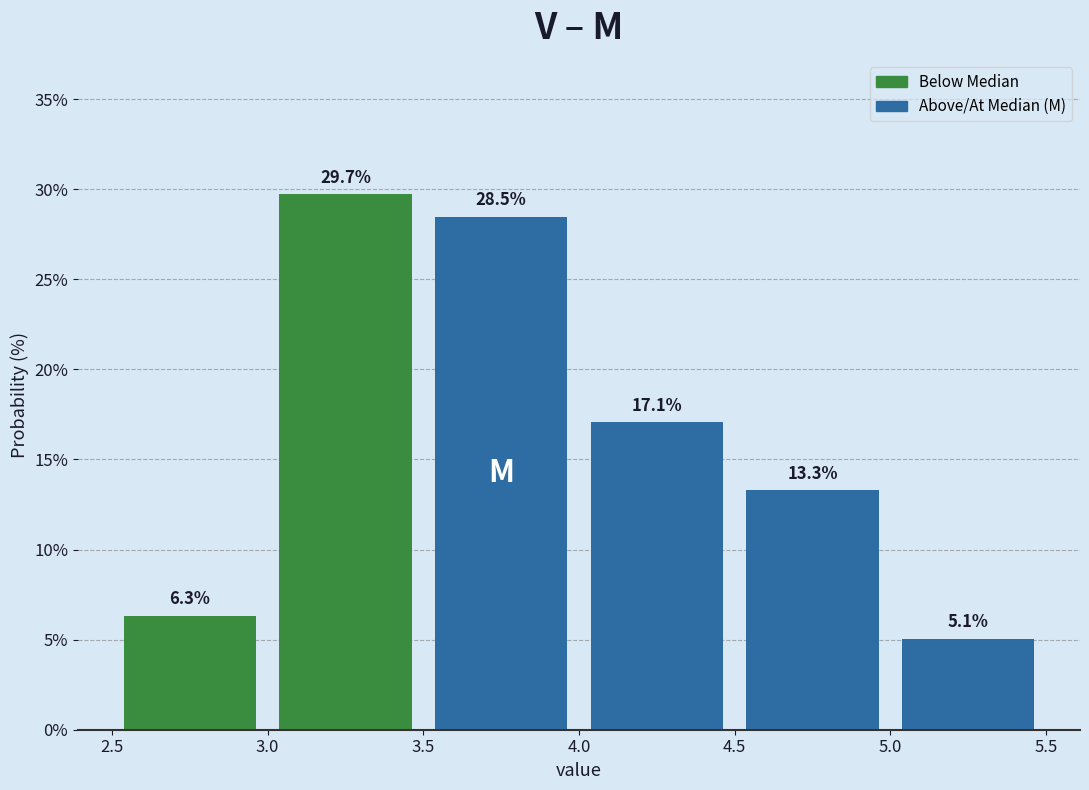

What is the height of the bar covering 4.5 to 5.0 on the x-axis?

13.3